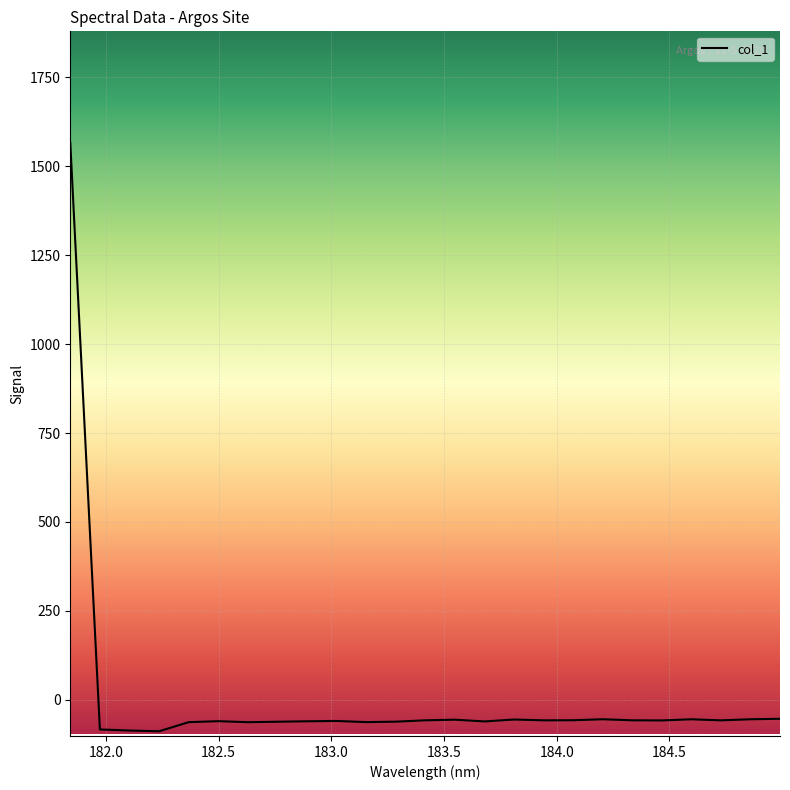

Is this an area chart (filled region under the line)?

No